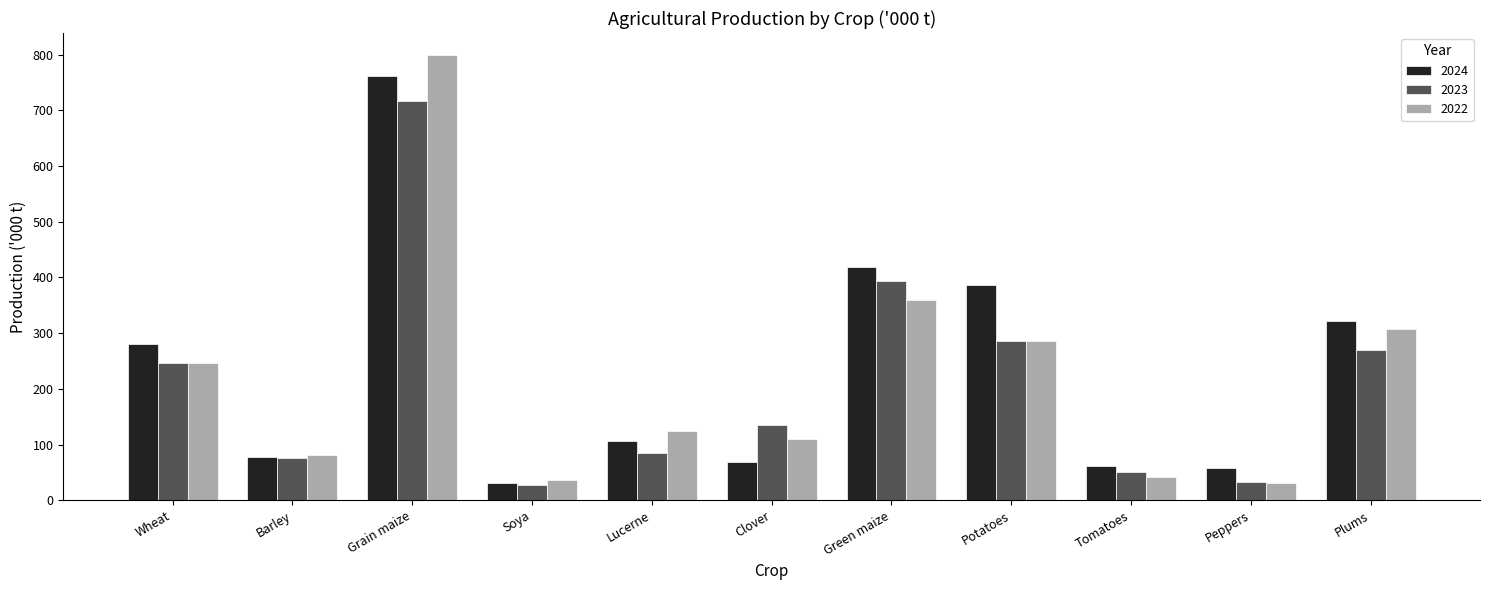

What is the difference between the highest and lowest values at Grain maize?

82.1